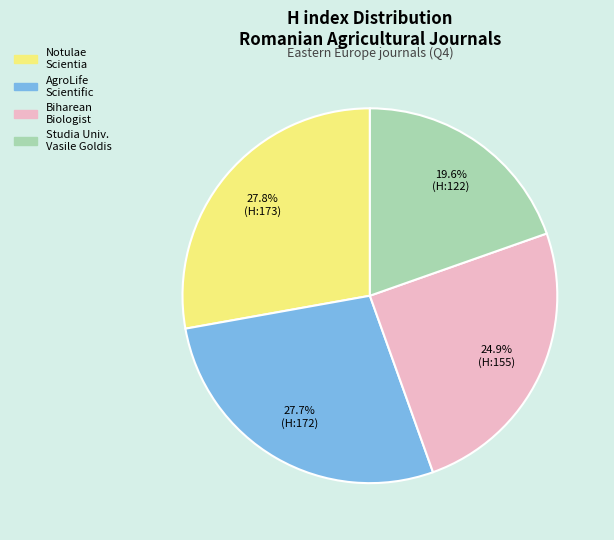

Is there any slice that represents more than half of the pie?

No